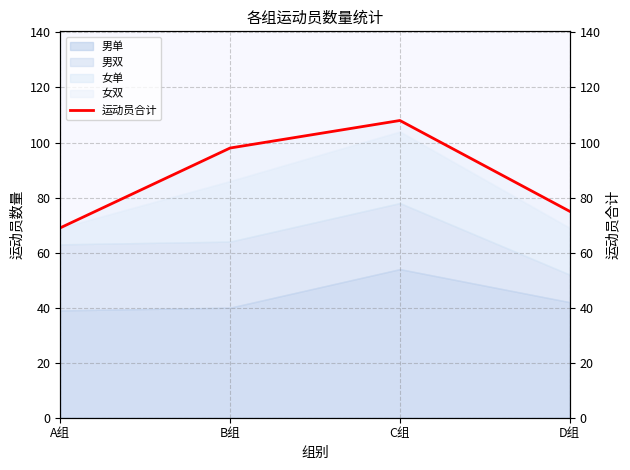

Where is the data nearest to the value 88?

B组